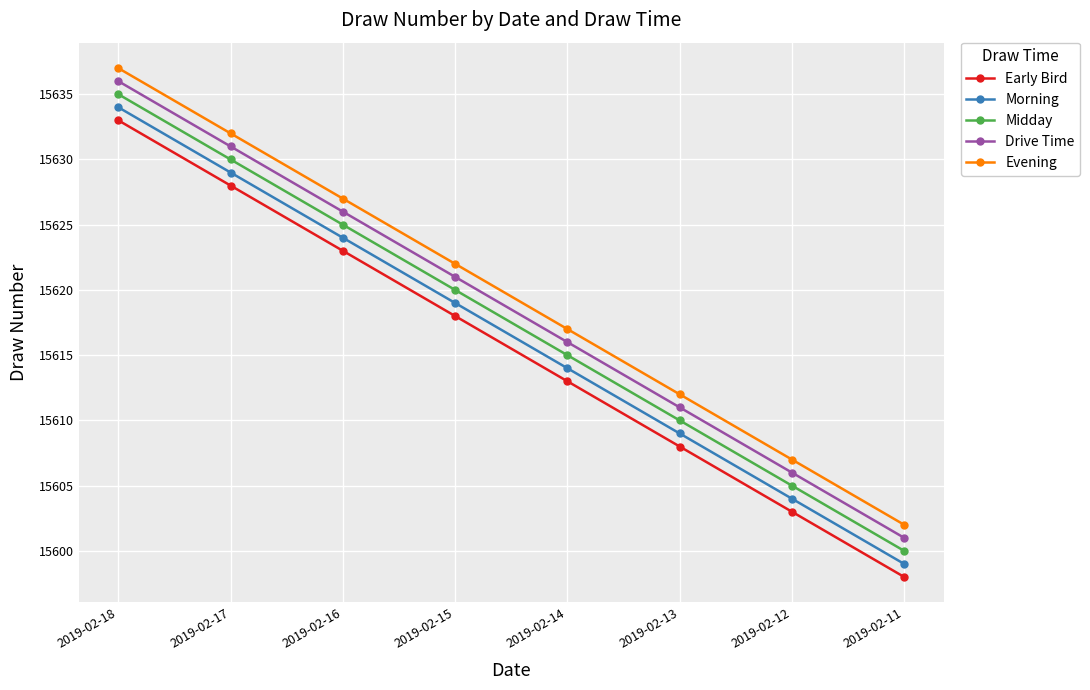

True or false: Drive Time has a value of 8029 at 2019-02-14.

False